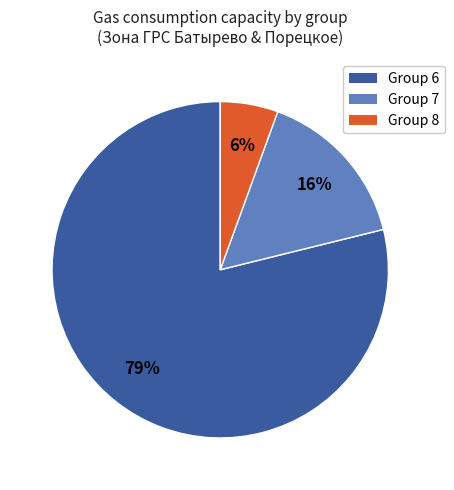

How many segments does this pie chart have?

3